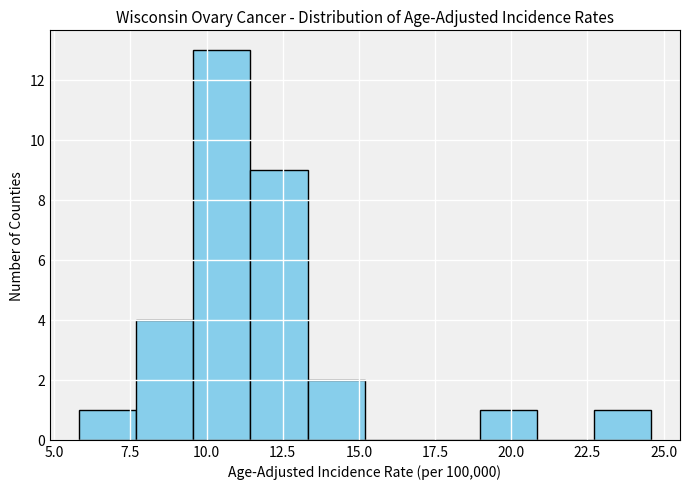

Read against the x-axis, roughly where is the centre of the tallest bar?

10.5